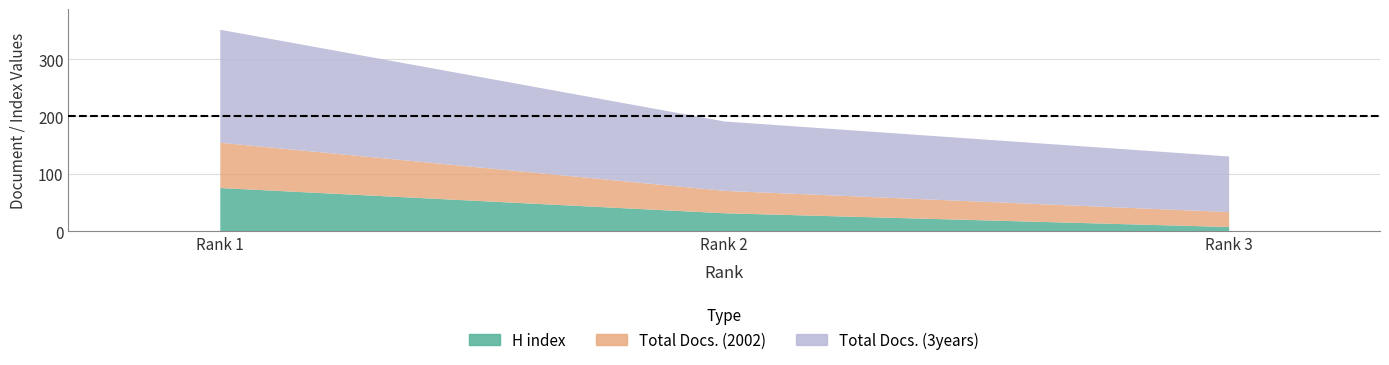

Reading left to right, what are all the values shown in this chart?

H index: Rank 1=76	Rank 2=32	Rank 3=8
Total Docs. (2002): Rank 1=79	Rank 2=39	Rank 3=26
Total Docs. (3years): Rank 1=197	Rank 2=121	Rank 3=97